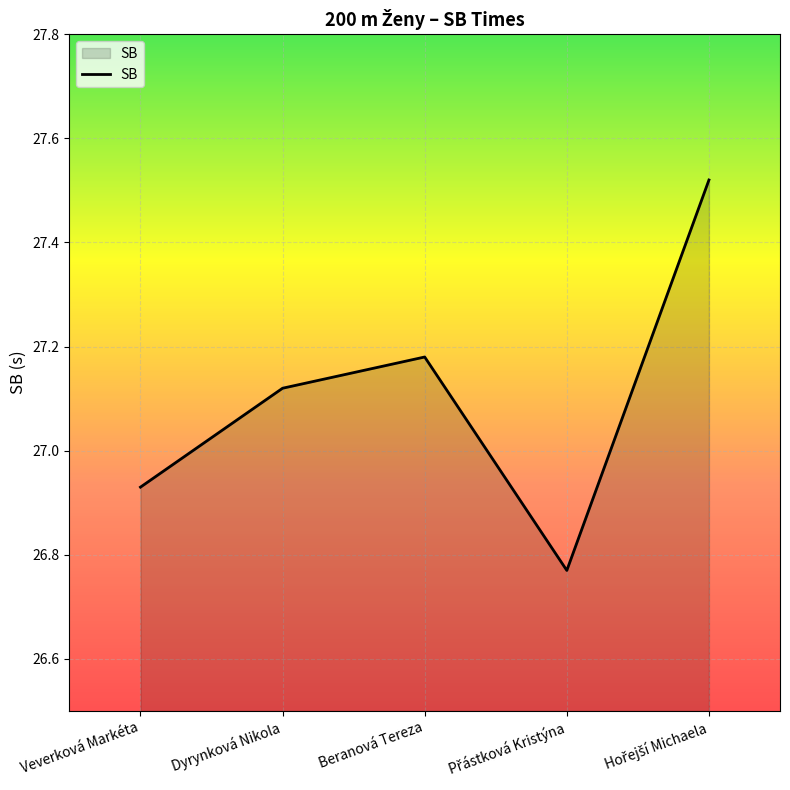

Where is the data nearest to the value 27?

Veverková Markéta